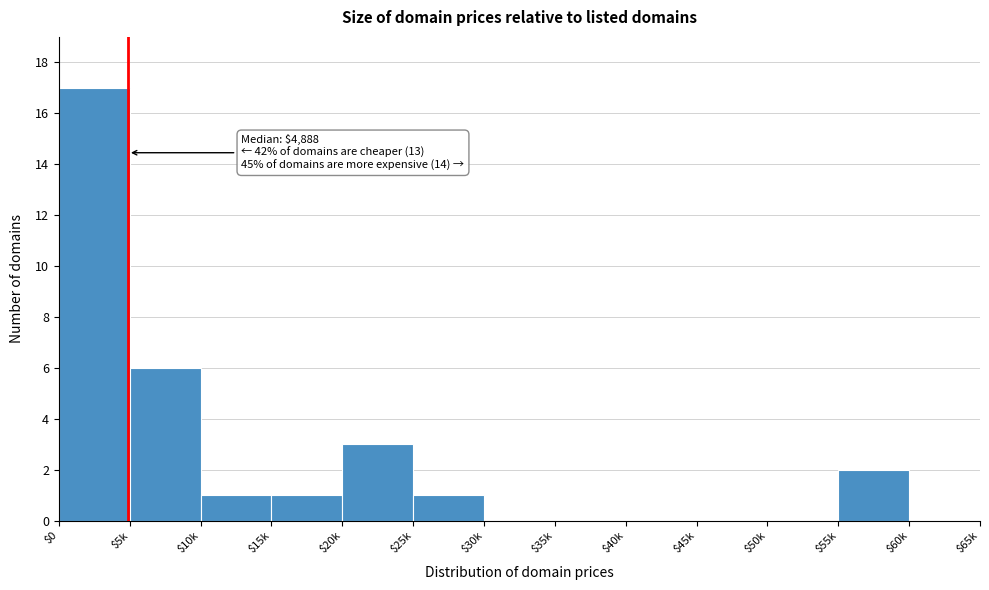

Which label corresponds to the largest value in the chart?

$0